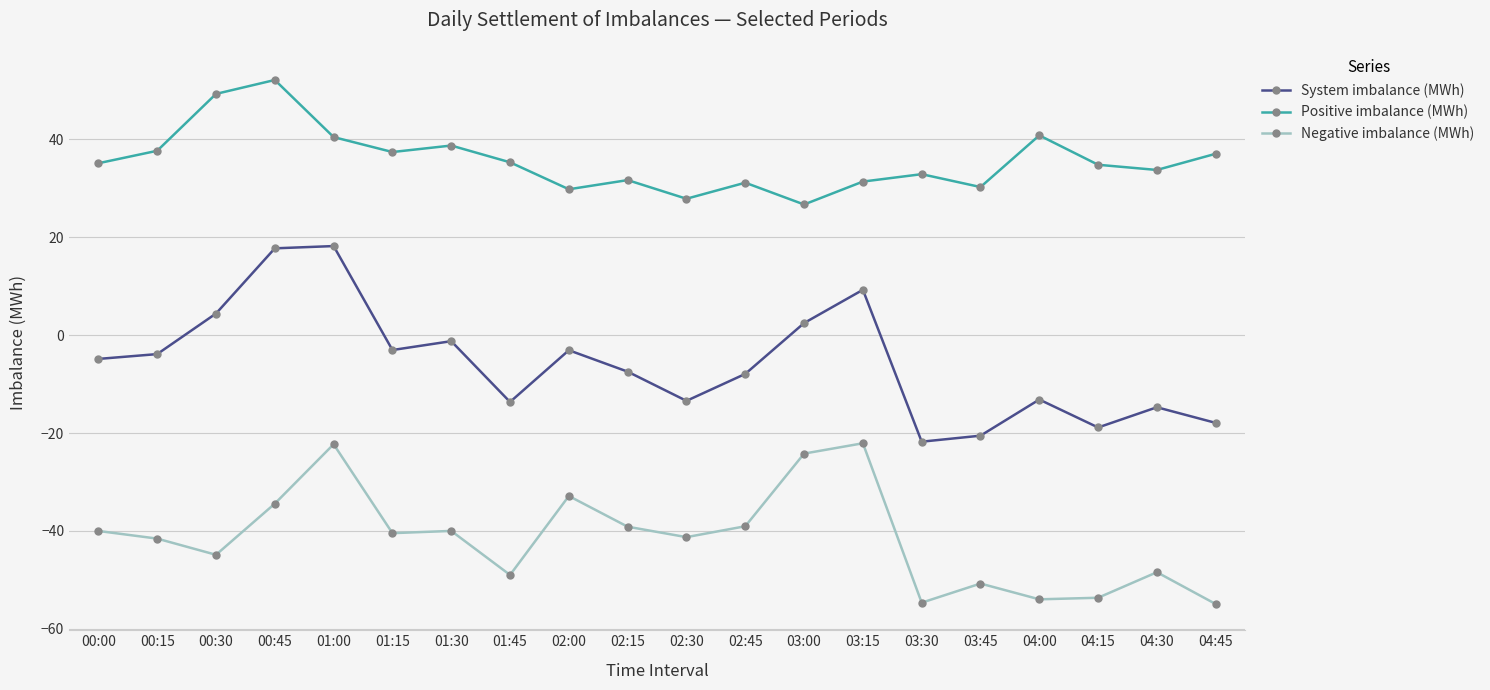

What is the total value across all series at 03:15?

18.6